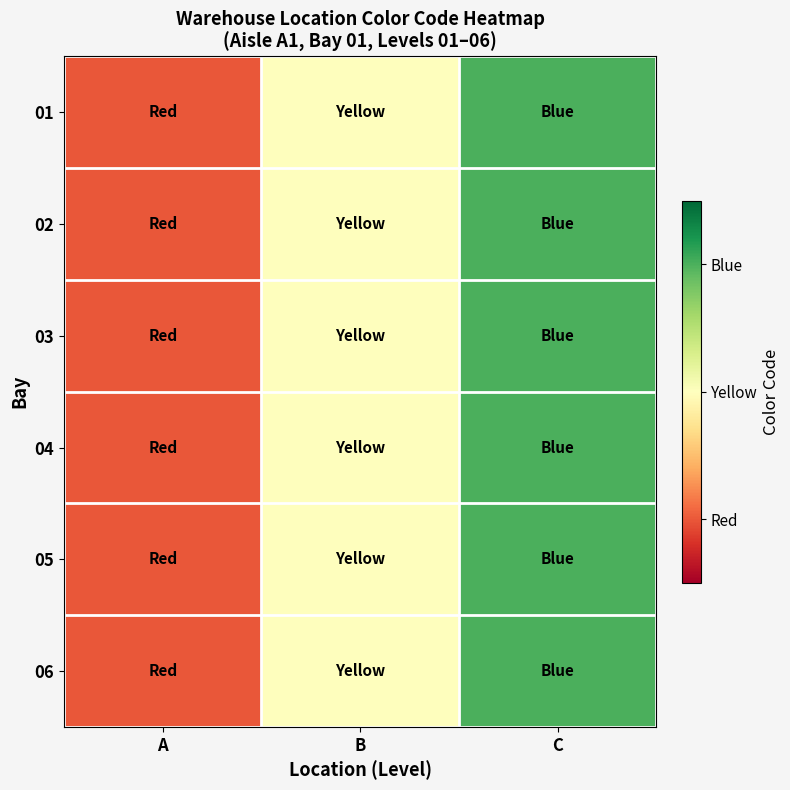

Reading left to right, list all the values displayed in this chart.

01: A=1	B=2	C=3
02: A=1	B=2	C=3
03: A=1	B=2	C=3
04: A=1	B=2	C=3
05: A=1	B=2	C=3
06: A=1	B=2	C=3